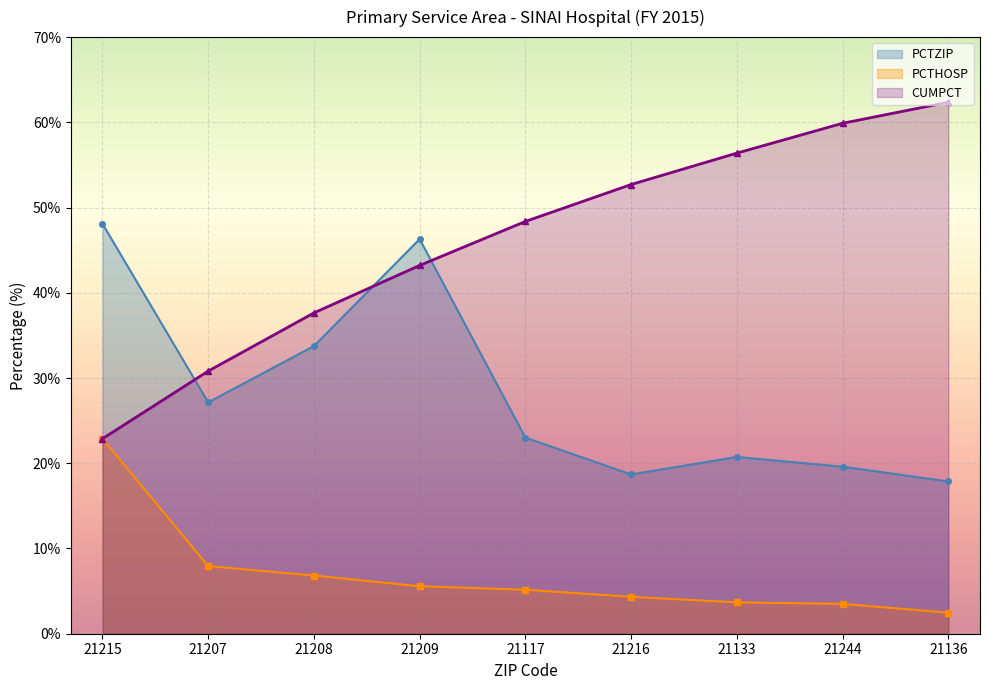

List the labels in order of PCTZIP value, largest first.

21215, 21209, 21208, 21207, 21117, 21133, 21244, 21216, 21136